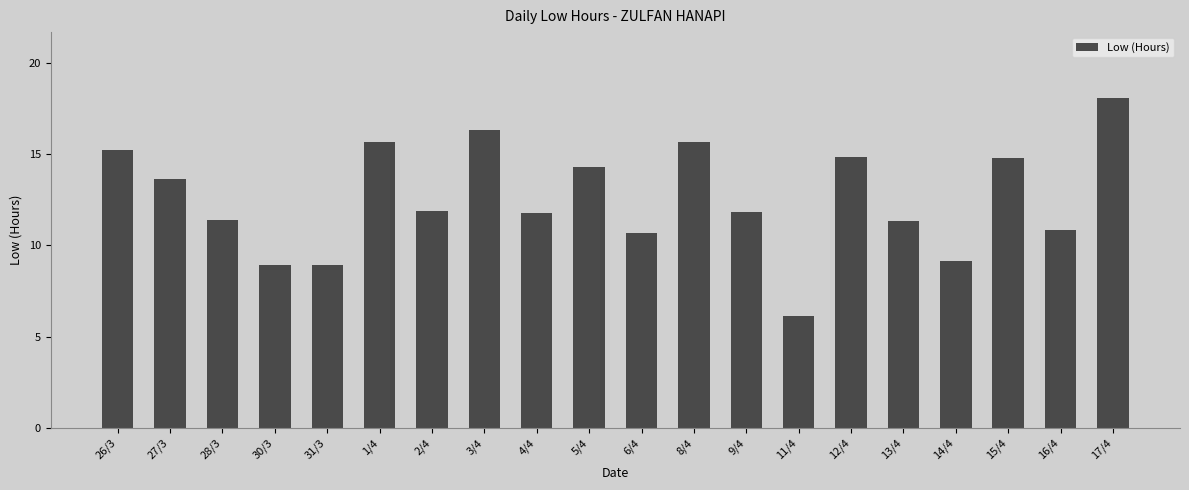

What is the value of the 3rd bar from the left?

11.4